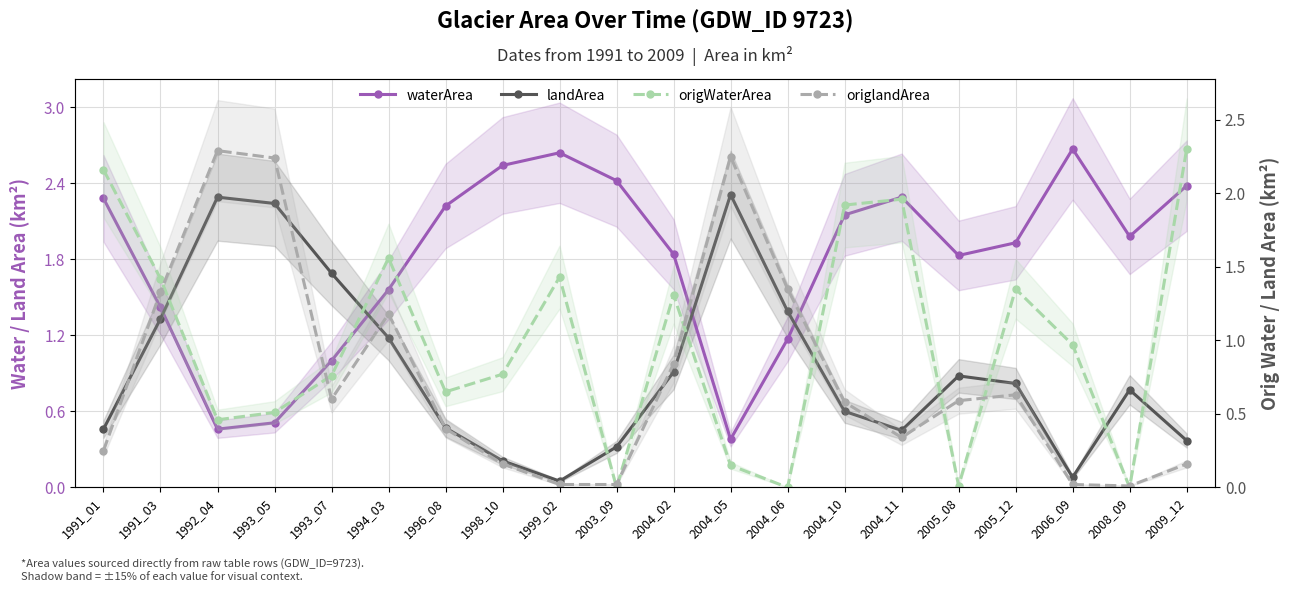

Which series has the largest total across all categories?

waterArea